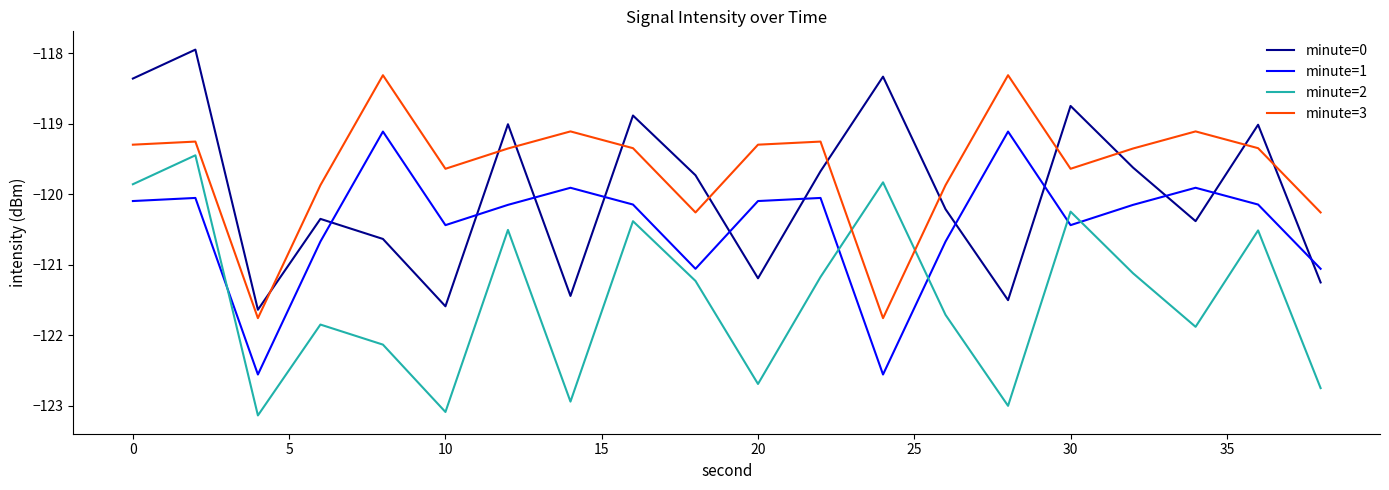

What is the difference between the maximum and minimum values in the minute=0 series?

3.7